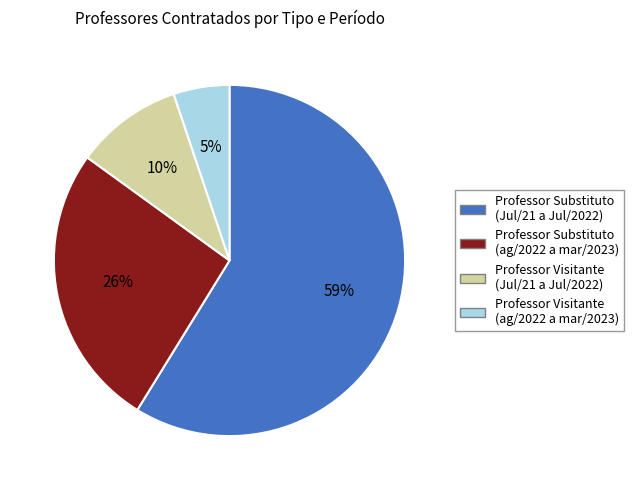

Rank the categories by value from highest to lowest.

Professor Substituto (Jul/21 a Jul/2022), Professor Substituto (ag/2022 a mar/2023), Professor Visitante (Jul/21 a Jul/2022), Professor Visitante (ag/2022 a mar/2023)